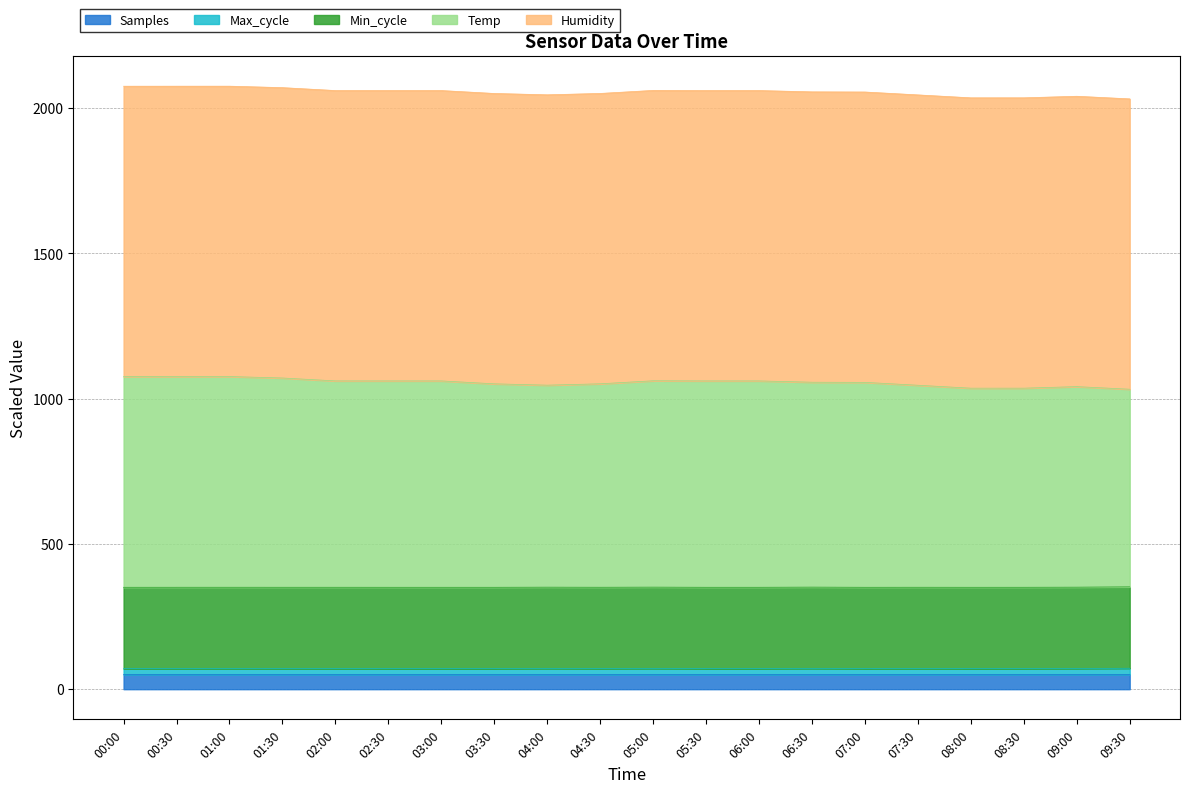

What position from the left is 01:00?

3